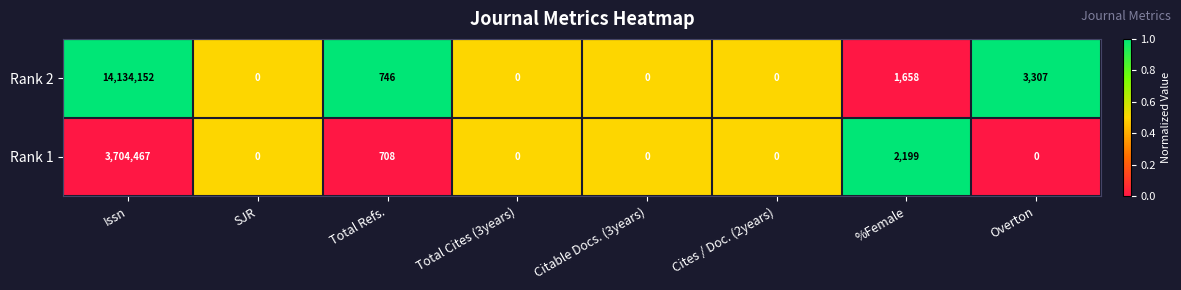

Rank the series at %Female from highest to lowest value.

Rank 1, Rank 2